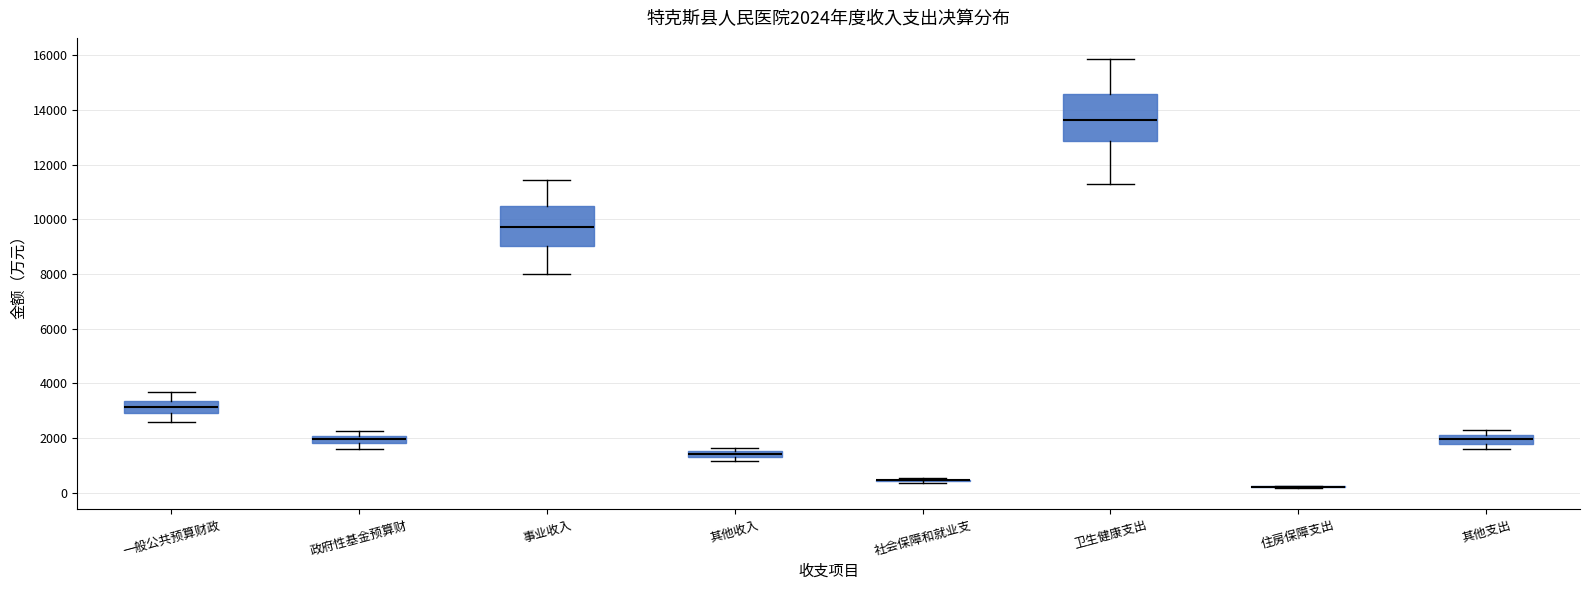

Which box is the tallest, from its lower edge to its upper edge?

卫生健康支出